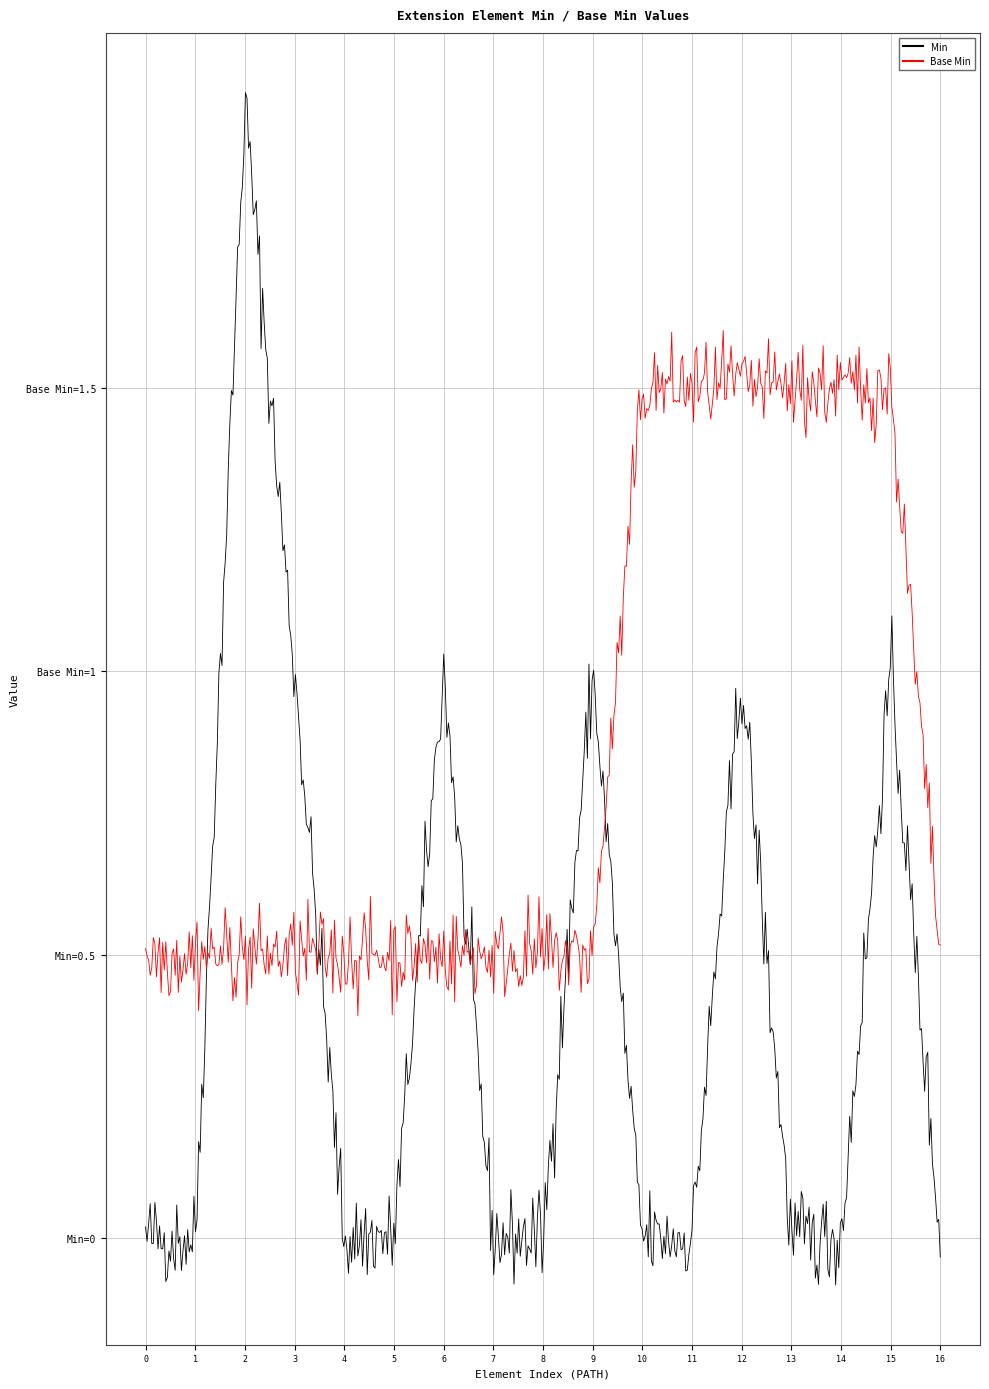

What is the difference between the maximum and minimum values in the Min series?

2